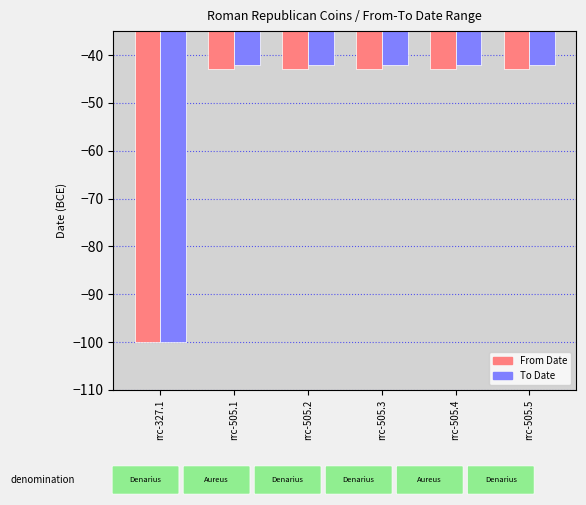

What is the difference between the maximum and minimum values in the To Date series?

58